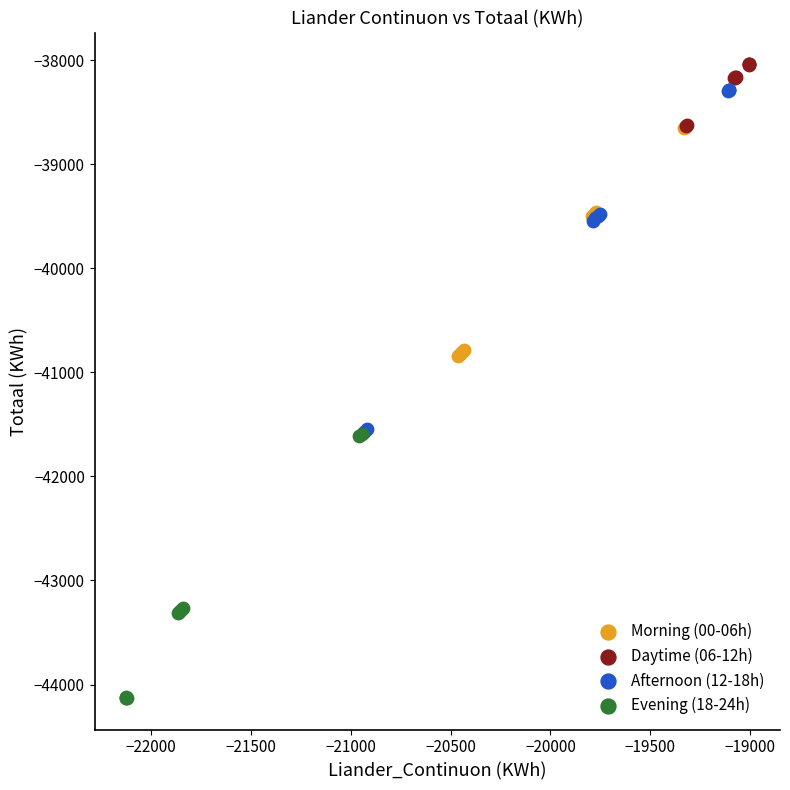

Which series has the widest spread of Y values?

Afternoon (12-18h)